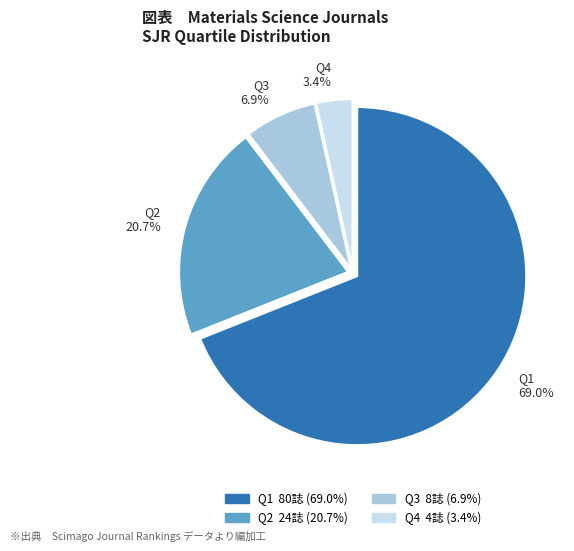

Between Q3 6.9% and Q4 3.4%, which is larger?

Q3 6.9%